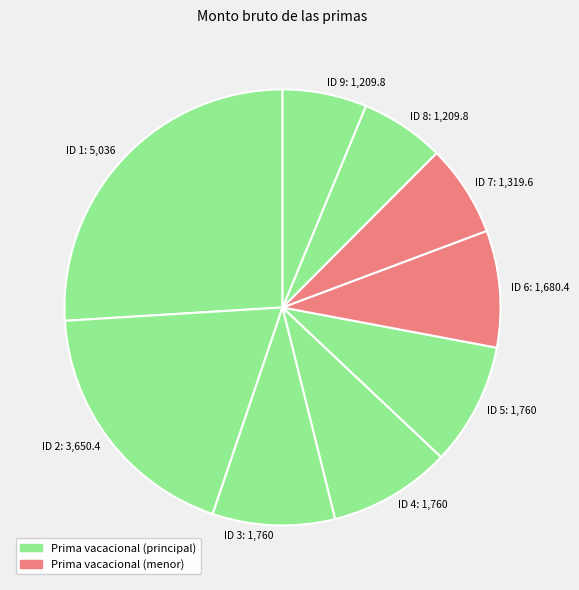

Is ID 6: 1,680.4 the majority of the pie?

No